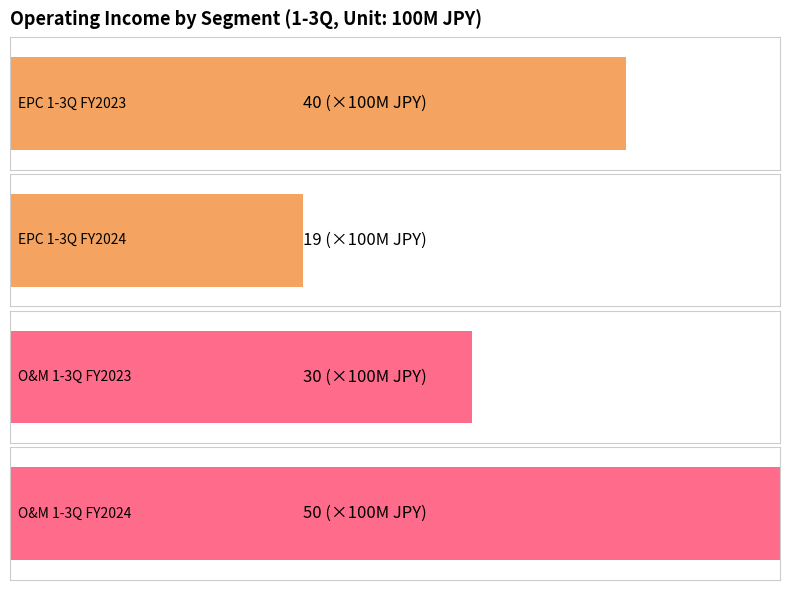

Count the number of data series in this chart.

2